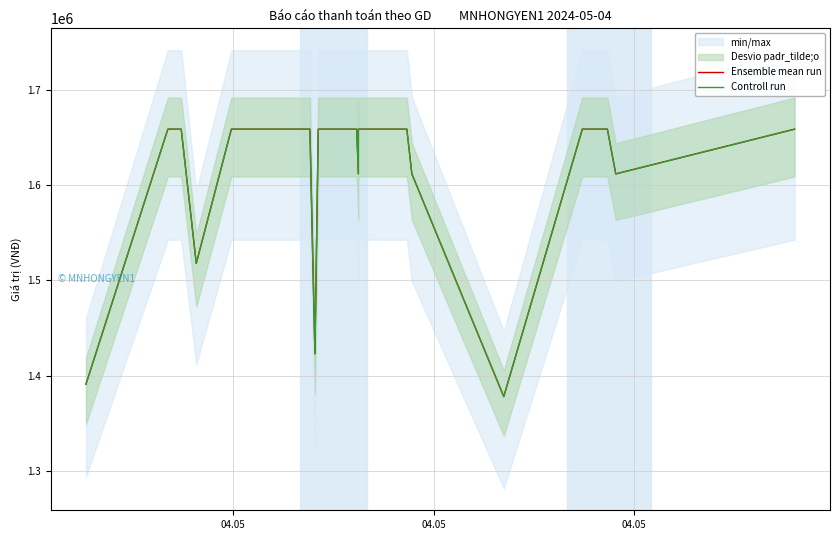

Is it true that Controll run equals 865261 at 16?

False